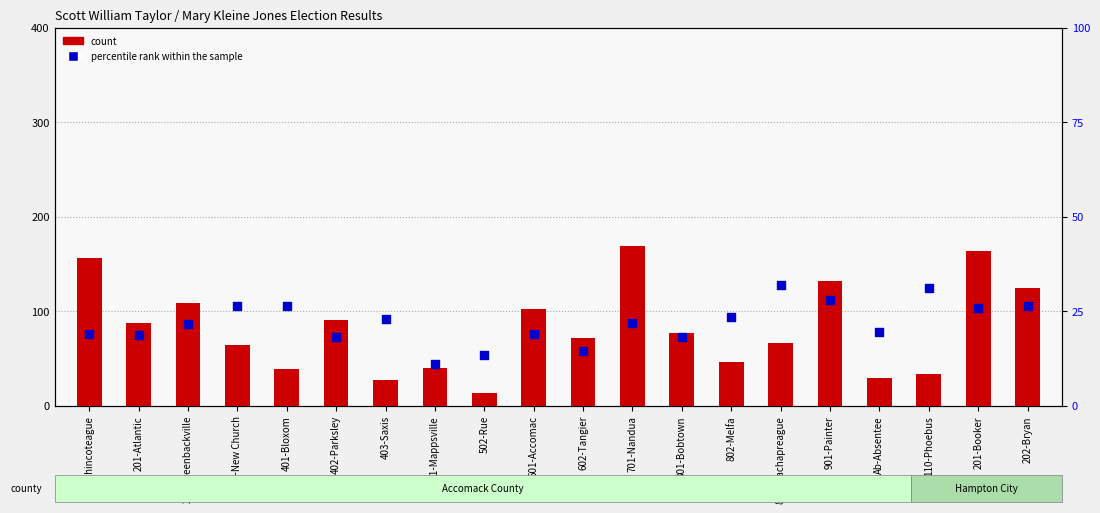

Which series has the largest total across all categories?

count